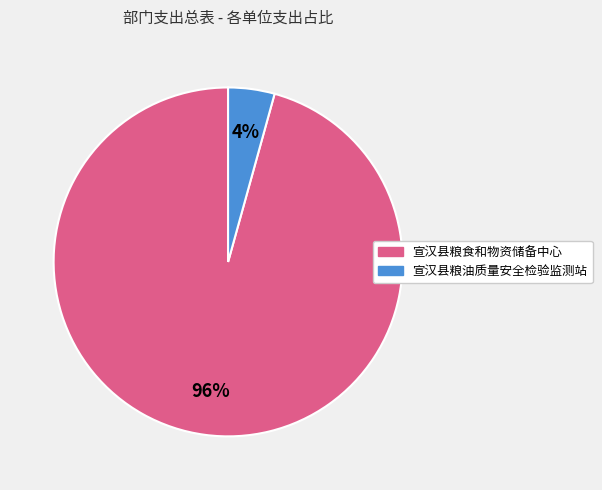

Is it true that 宣汉县粮食和物资储备中心 is 96% of the pie?

True